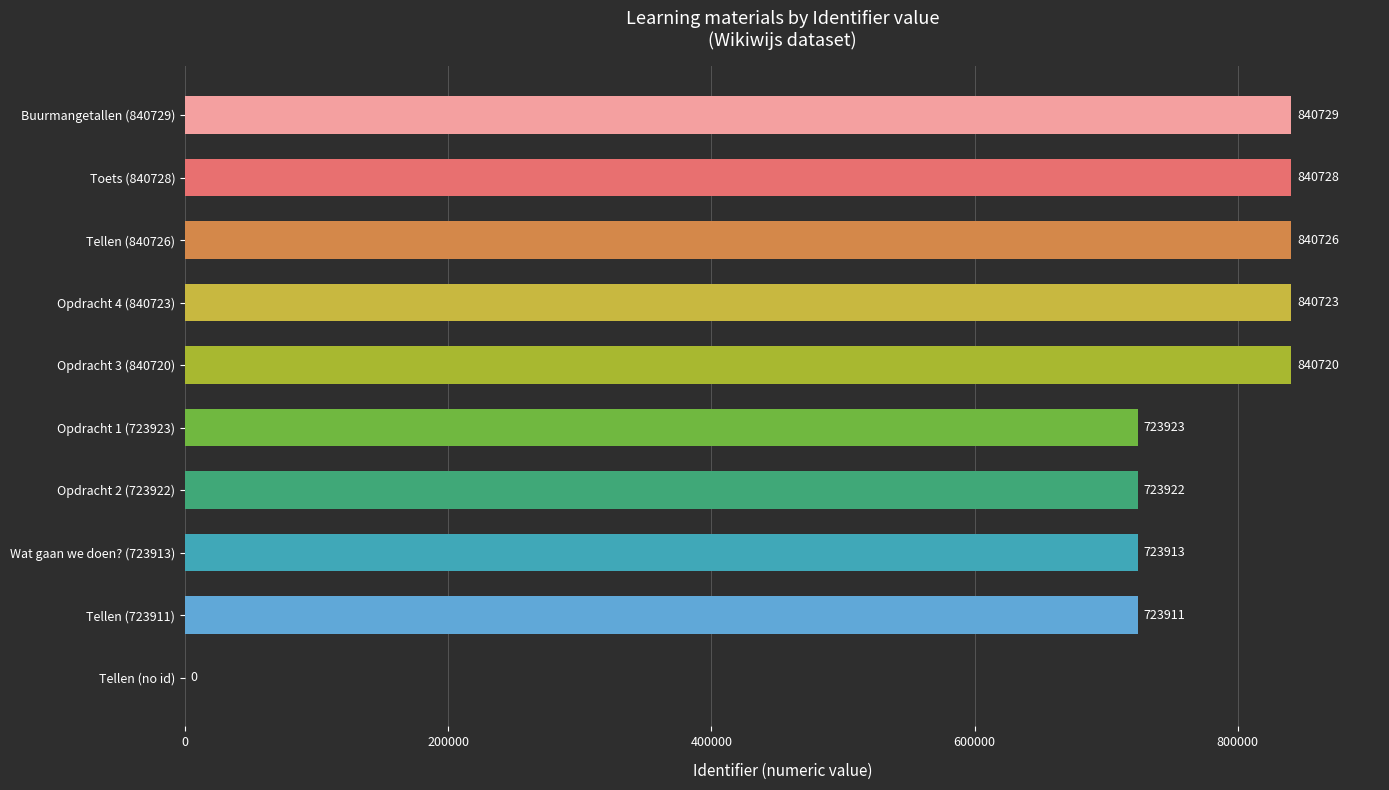

The chart shows a value of 295456 at Tellen (no id). True or false?

False